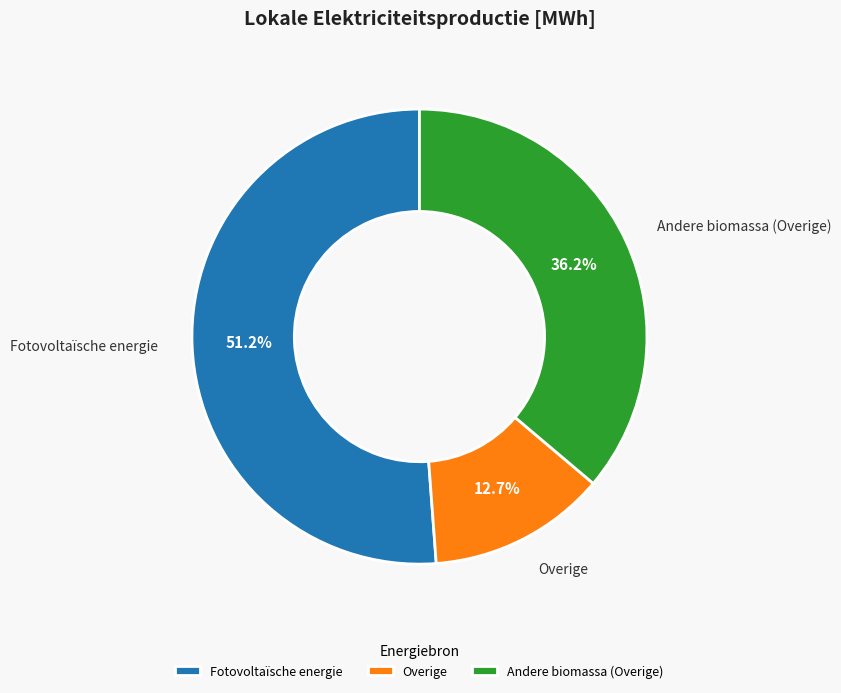

Do Fotovoltaïsche energie and Andere biomassa (Overige) together represent more than half of the pie?

Yes